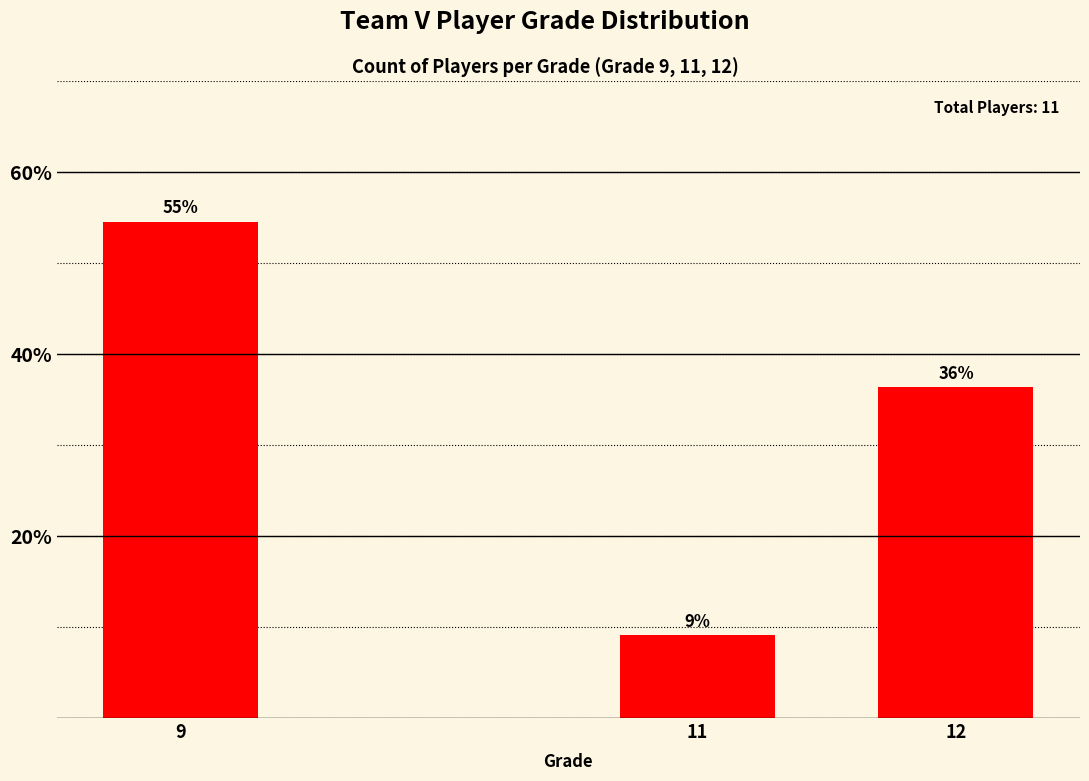

What is the greatest value displayed?

54.5